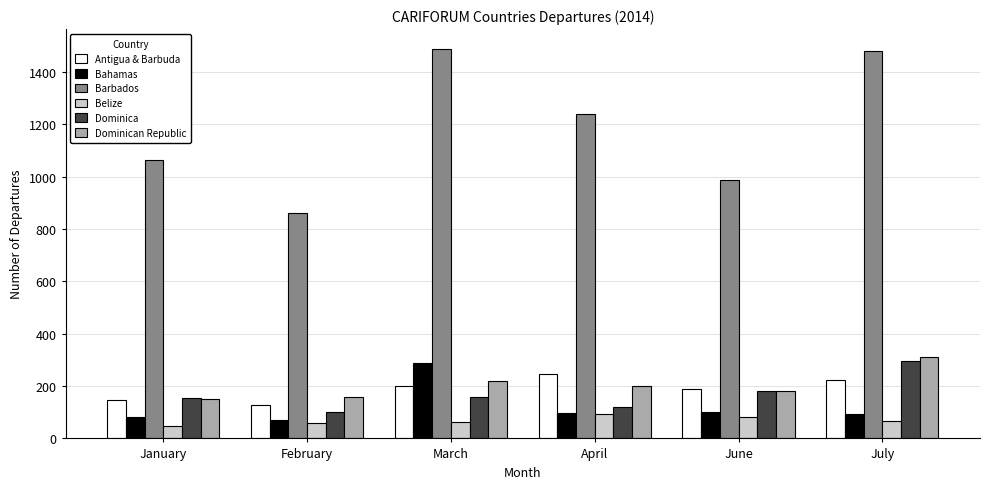

What is the difference between the maximum and second lowest values in the Bahamas series?

206